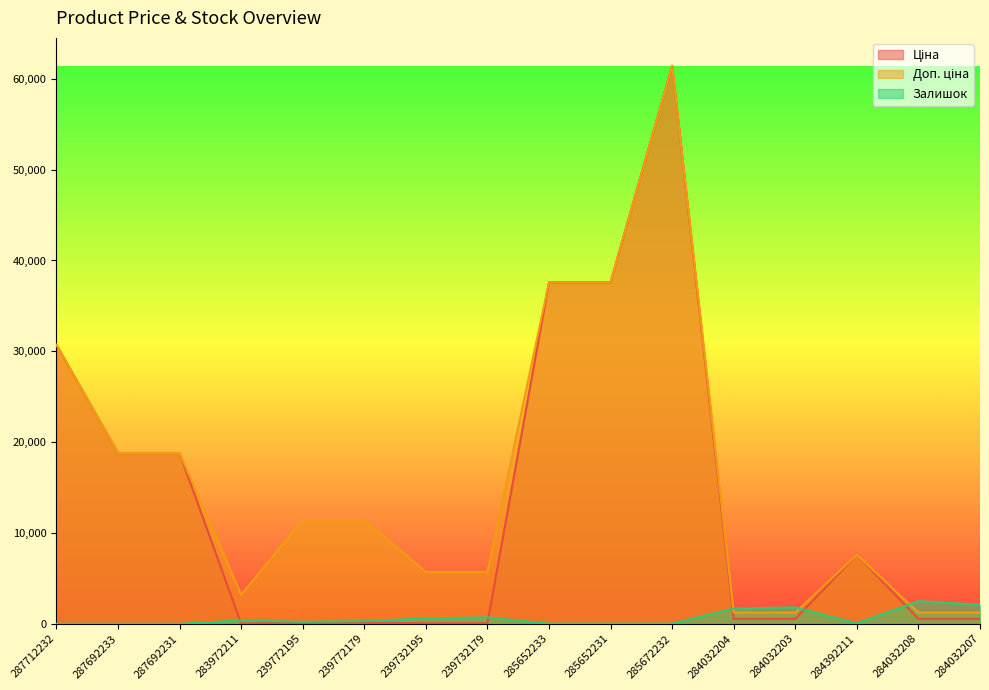

True or false: Доп. ціна and Ціна intersect in this chart.

False